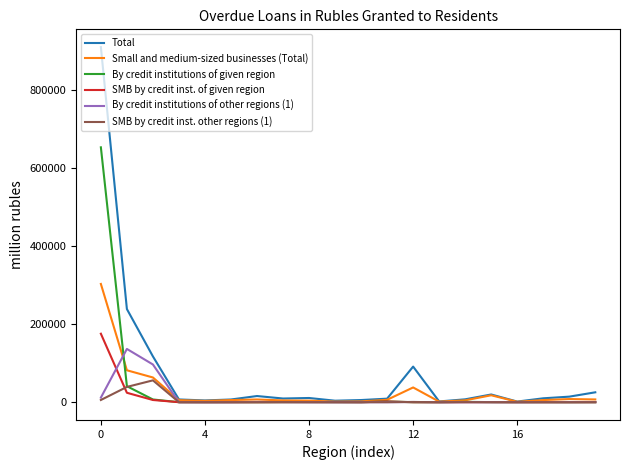

What is the greatest value displayed?

909180